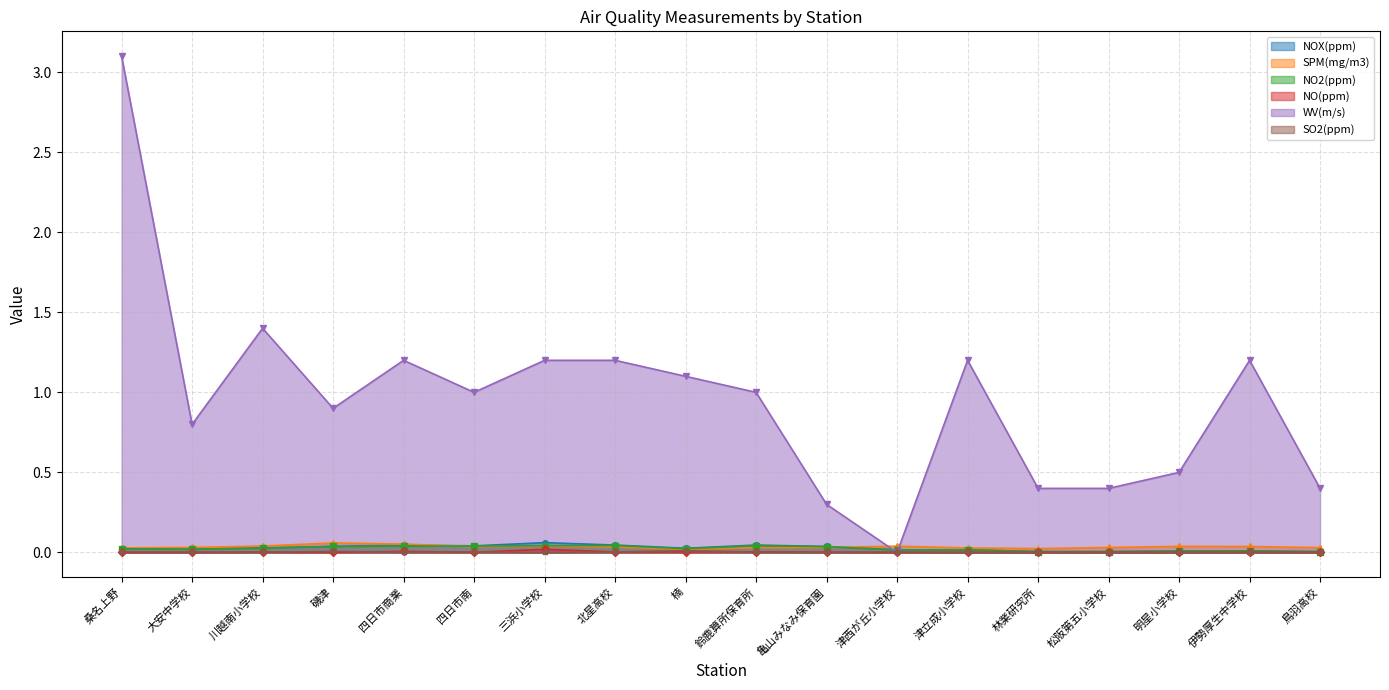

How many values in the WV(m/s) series are below 1?

8